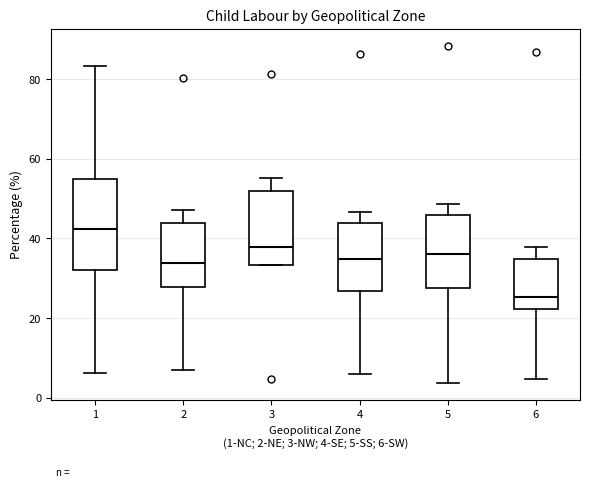

Reading left to right, read every box against the y-axis: the position of its median line, the range the box covers, and the ends of its whiskers. The values are not printed on the chart, so give them approximately, as read against the axis.

1: median 42, box 32 to 56, whiskers 6 to 84
2: median 34, box 28 to 44, whiskers 8 to 48
3: median 38, box 34 to 52, whiskers 34 to 56
4: median 34, box 26 to 44, whiskers 6 to 46
5: median 36, box 28 to 46, whiskers 4 to 48
6: median 26, box 22 to 34, whiskers 4 to 38